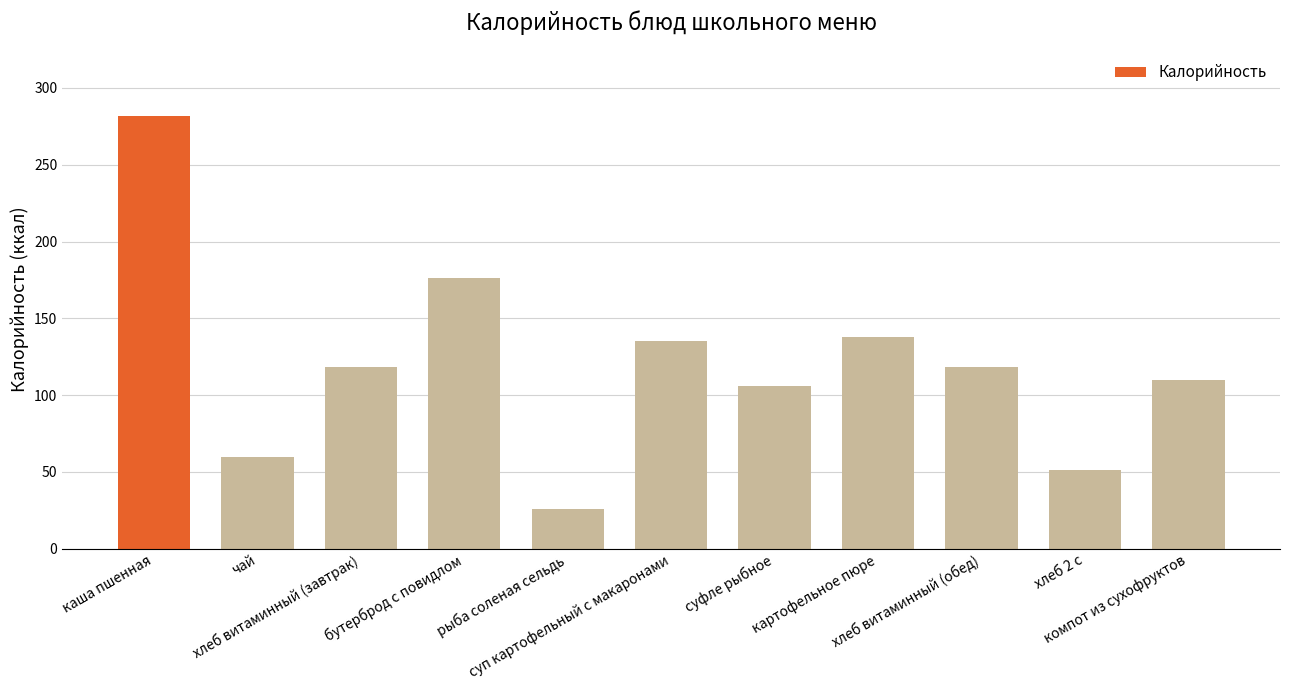

True or false: the data shows 77 at хлеб 2 с.

False